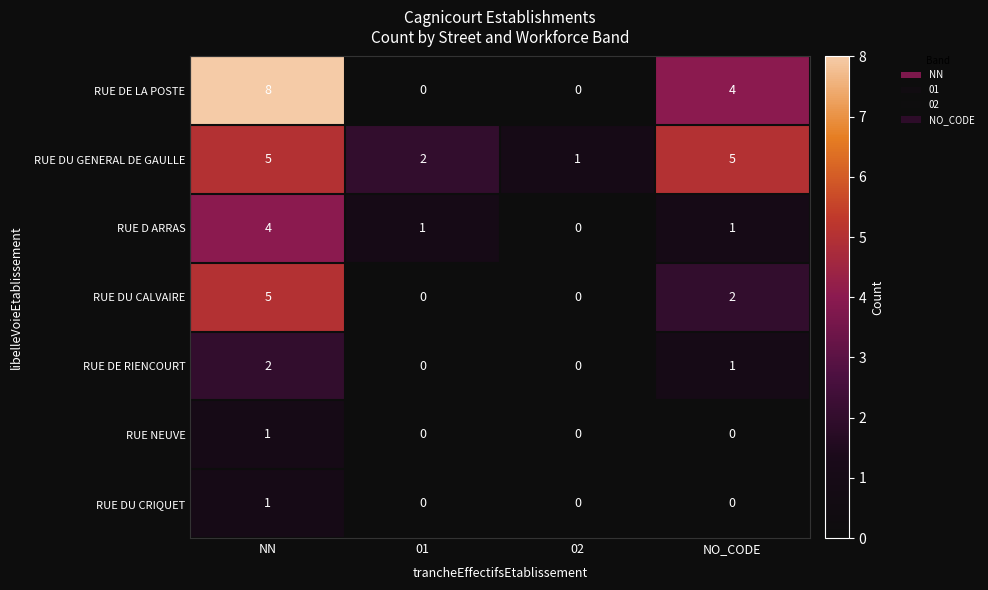

Reading left to right, extract all data points from this chart.

RUE DE LA POSTE: NN=8	01=0	02=0	NO_CODE=4
RUE DU GENERAL DE GAULLE: NN=5	01=2	02=1	NO_CODE=5
RUE D ARRAS: NN=4	01=1	02=0	NO_CODE=1
RUE DU CALVAIRE: NN=5	01=0	02=0	NO_CODE=2
RUE DE RIENCOURT: NN=2	01=0	02=0	NO_CODE=1
RUE NEUVE: NN=1	01=0	02=0	NO_CODE=0
RUE DU CRIQUET: NN=1	01=0	02=0	NO_CODE=0